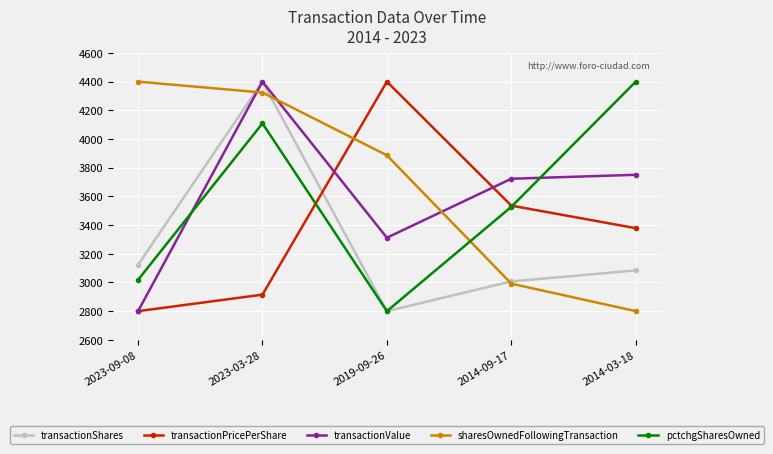

True or false: pctchgSharesOwned has a value of 2800.0 at 2019-09-26.

True